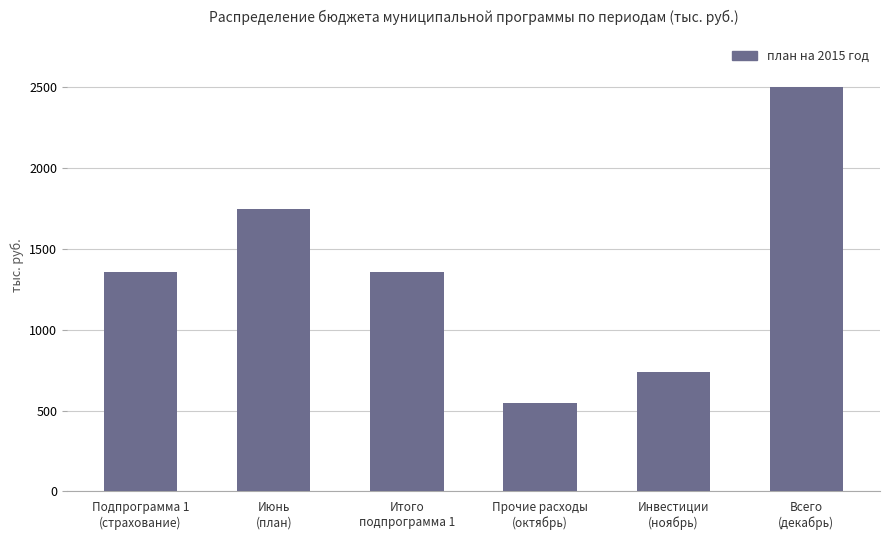

How many bars are there in total?

6